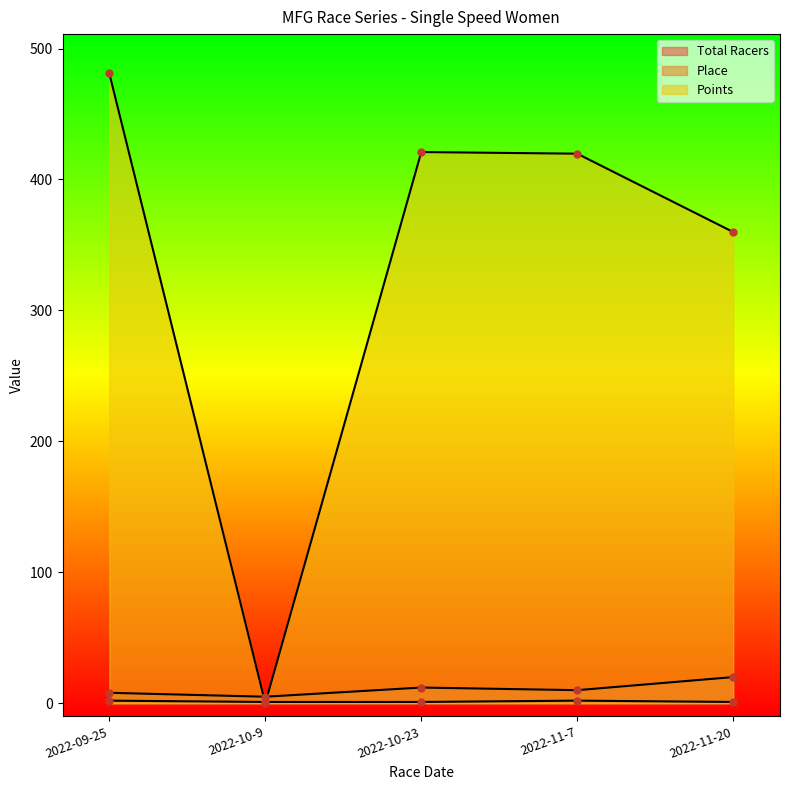

How many values in the Total Racers series exceed 10?

2